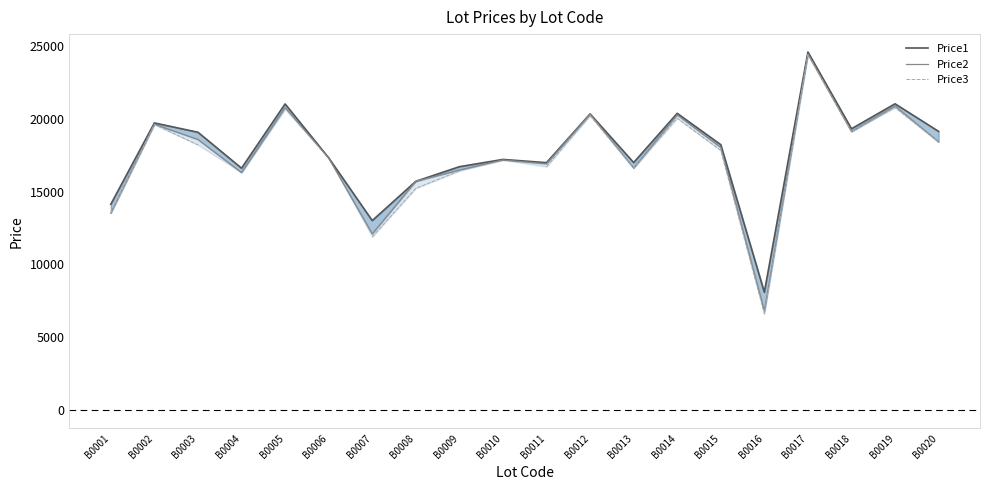

What is the approximate value of Price2 at B0010?

17164.0